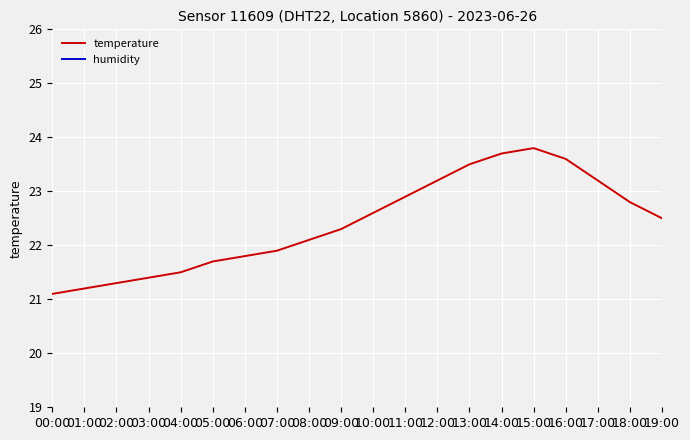

True or false: humidity and temperature cross at least once.

False